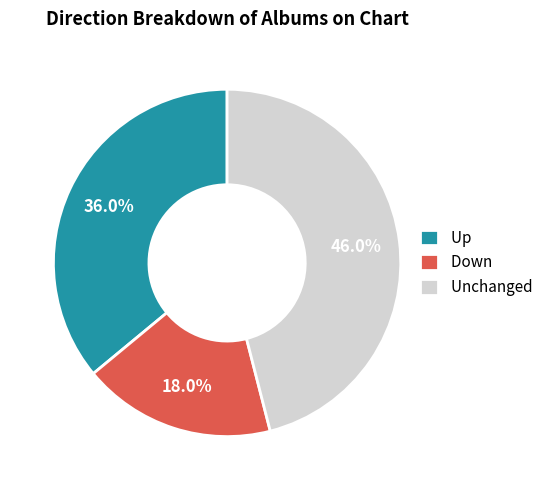

Rank the categories by value from lowest to highest.

Down, Up, Unchanged